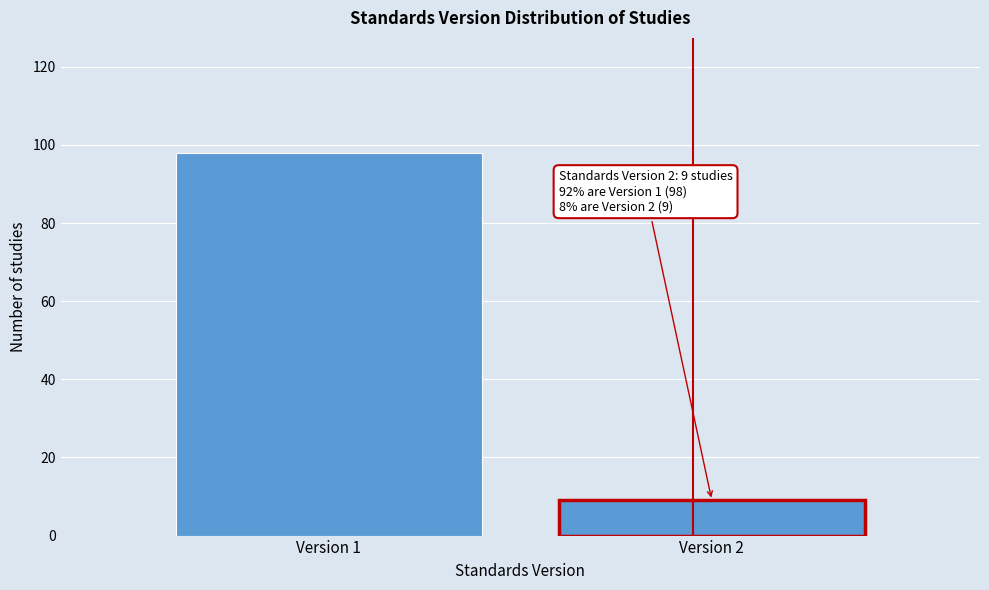

Reading right to left, extract all data points from this chart.

9	98